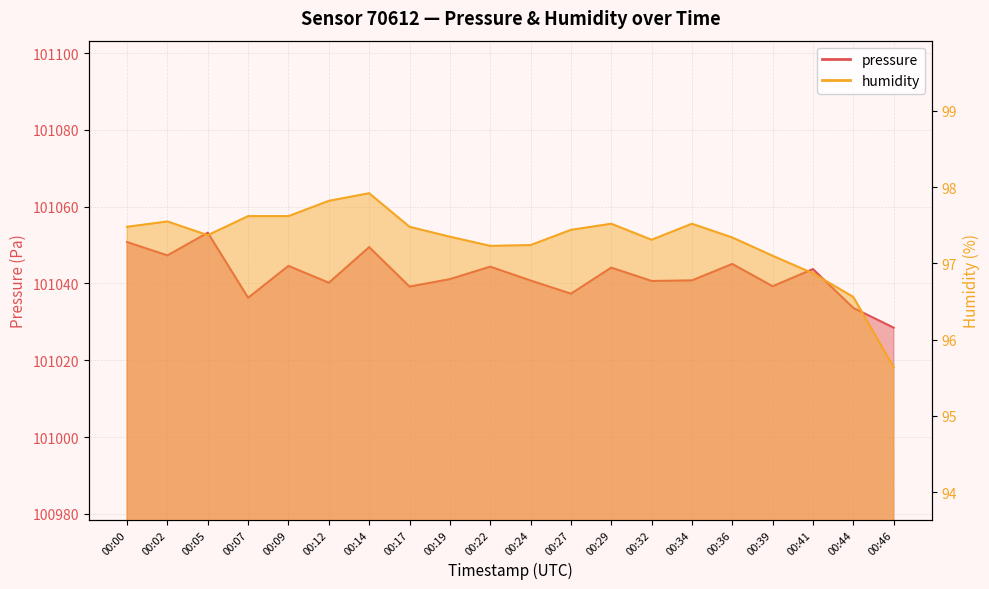

What is the sum of all pressure values?

2020840.5